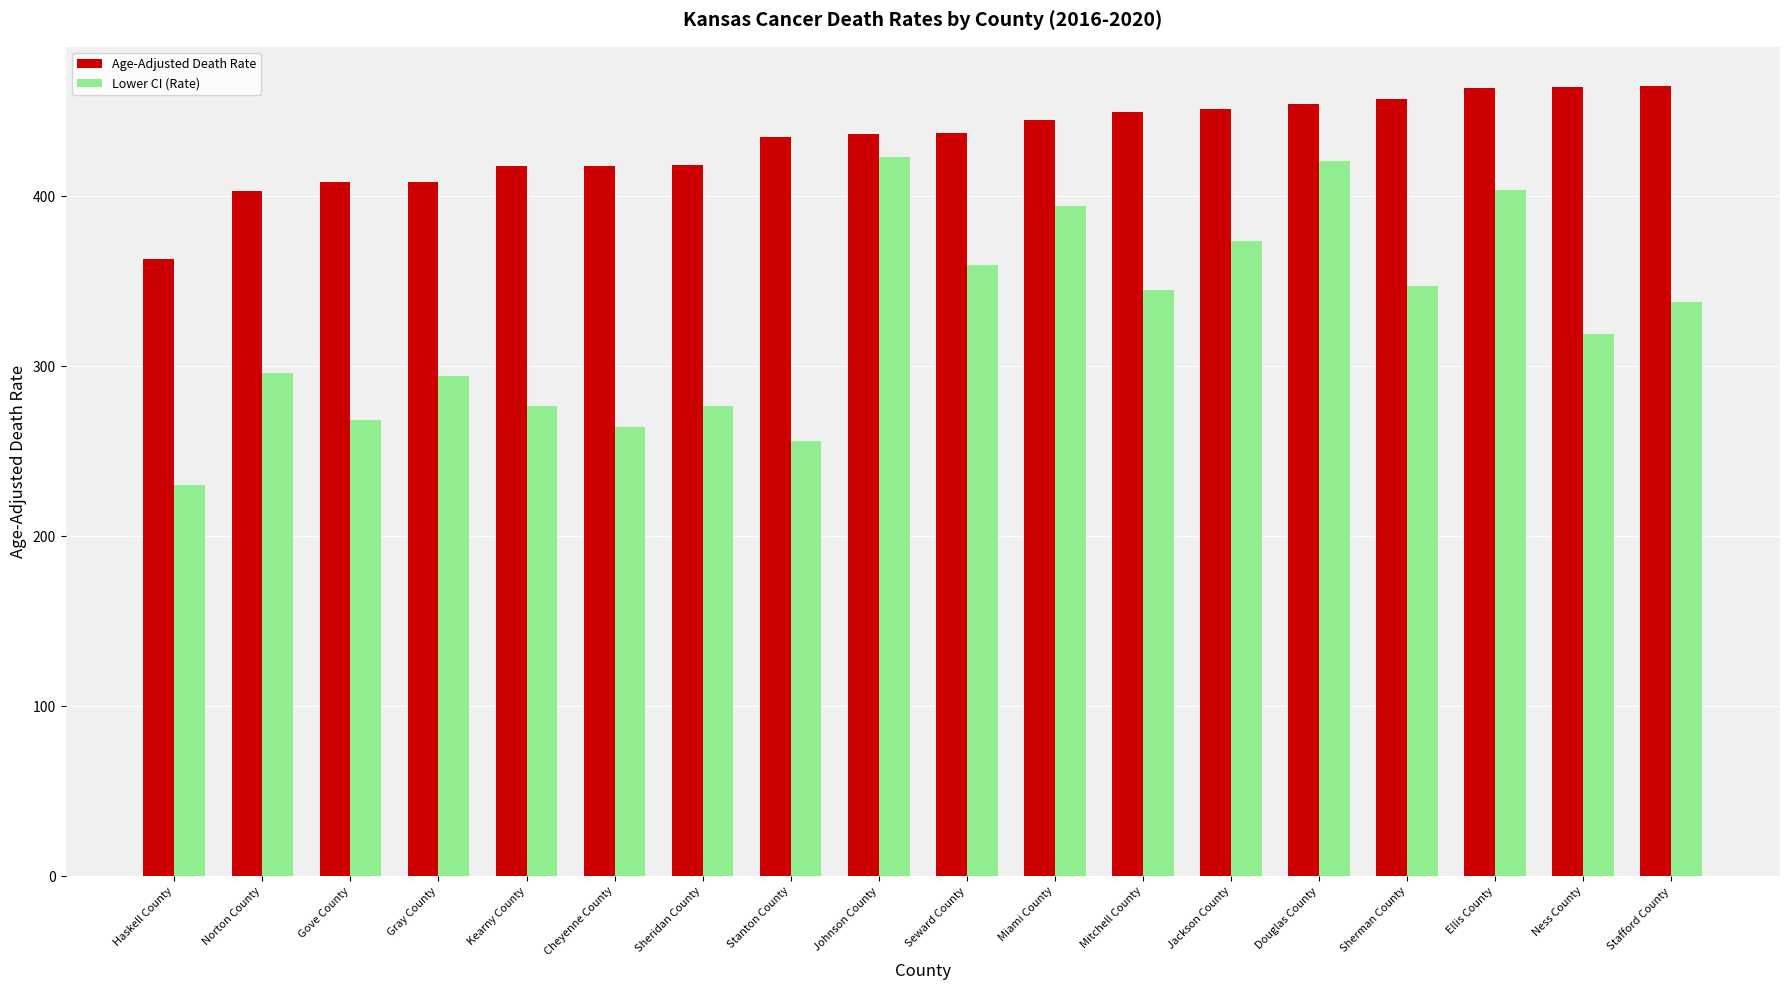

How many data points does each series have?

18